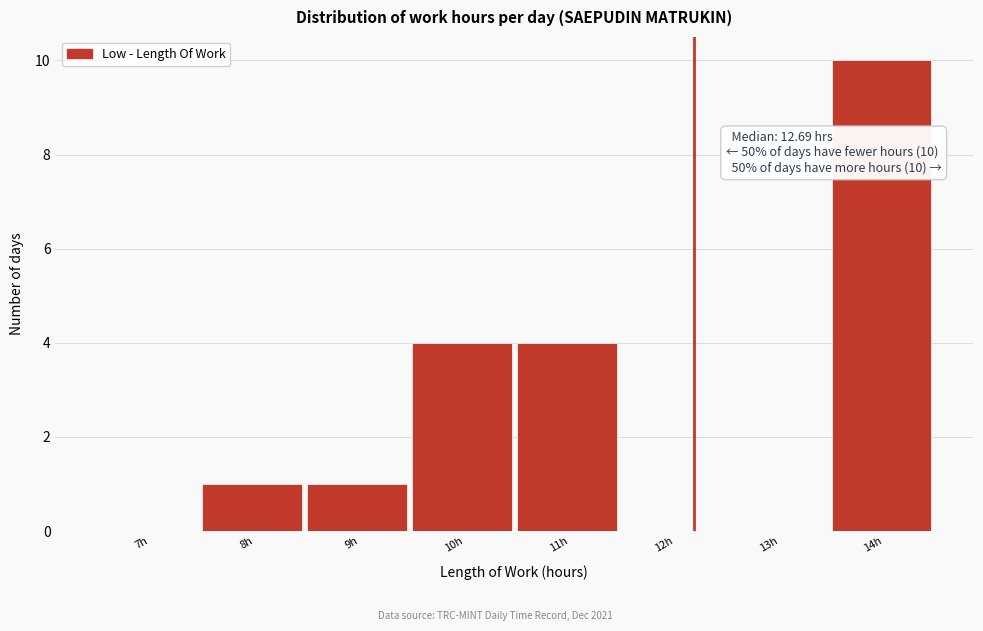

Reading right to left, what are all the values shown in this chart?

14h=10	13h=0	12h=0	11h=4	10h=4	9h=1	8h=1	7h=0